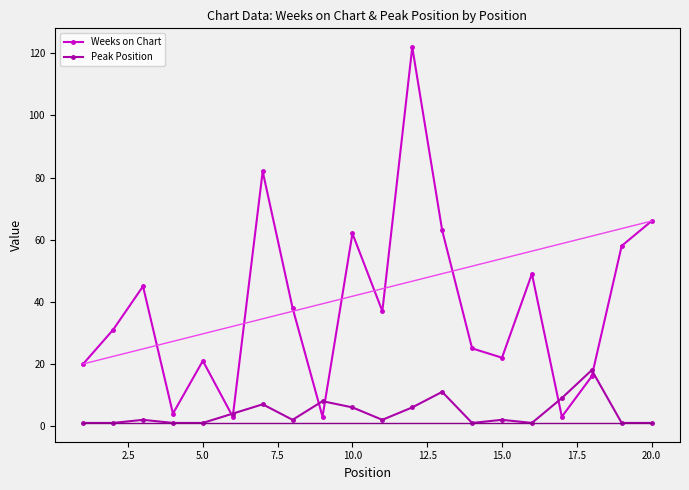

In Weeks on Chart, how many points are higher than both neighbors (excluding endpoints)?

6